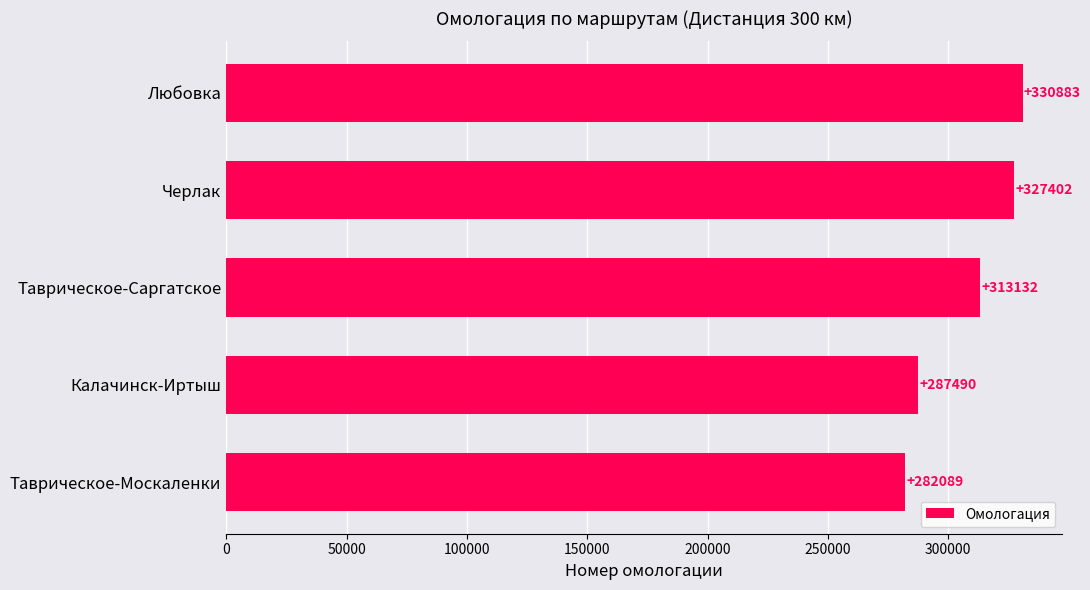

What is the change in value from Калачинск-Иртыш to Черлак?

+39912